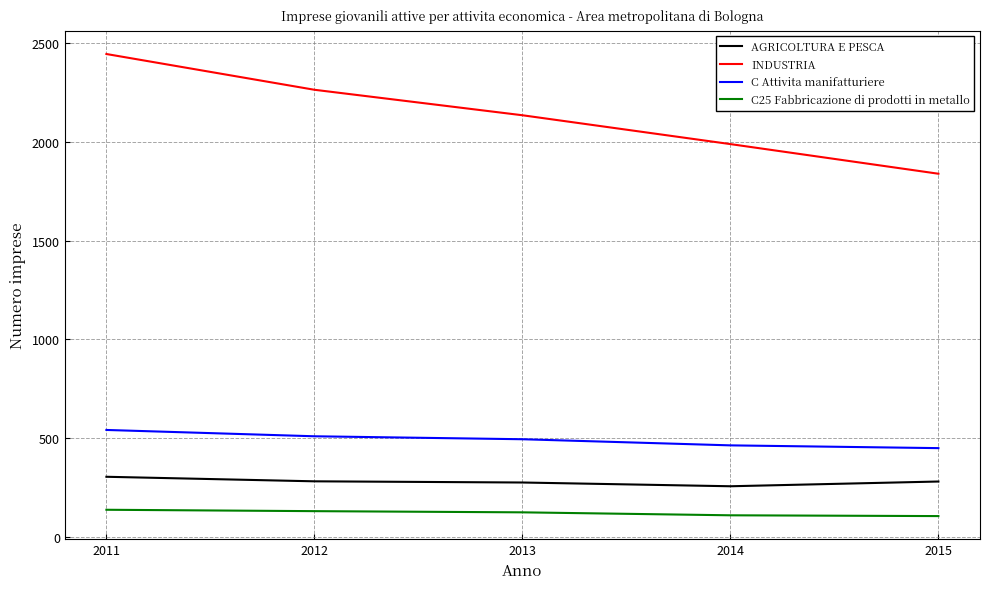

Where does the C Attivita manifatturiere series first go above 495?

2011